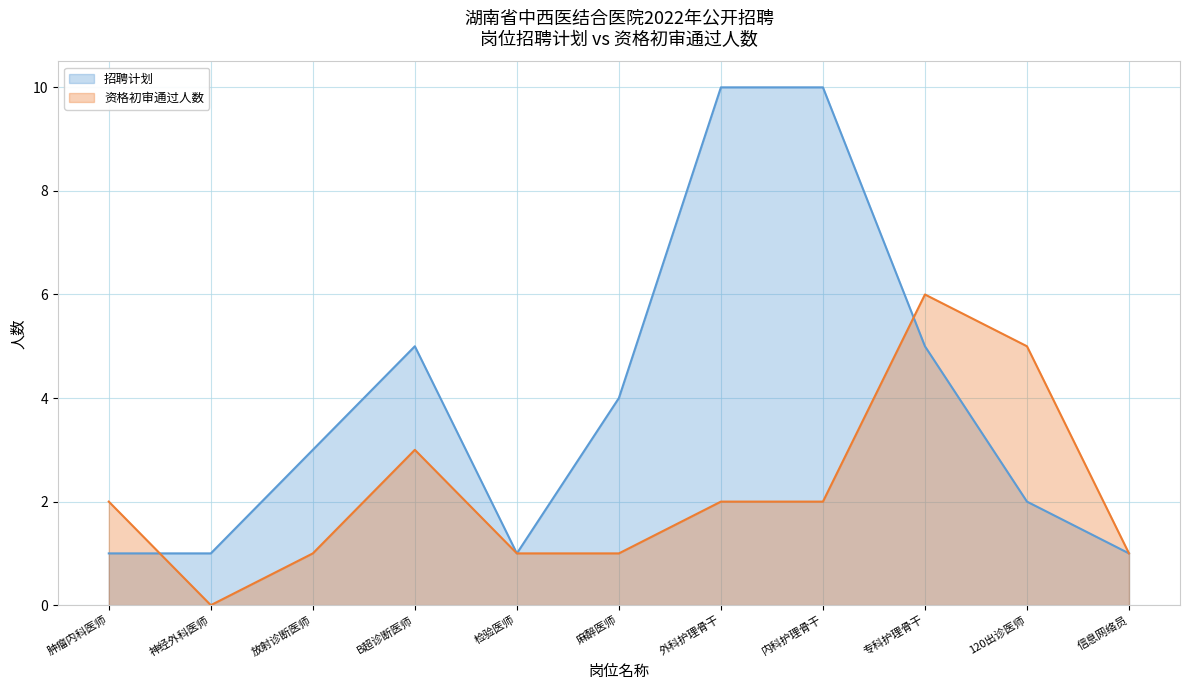

What is the value of the 资格初审通过人数 point at the 8th from the left?

2